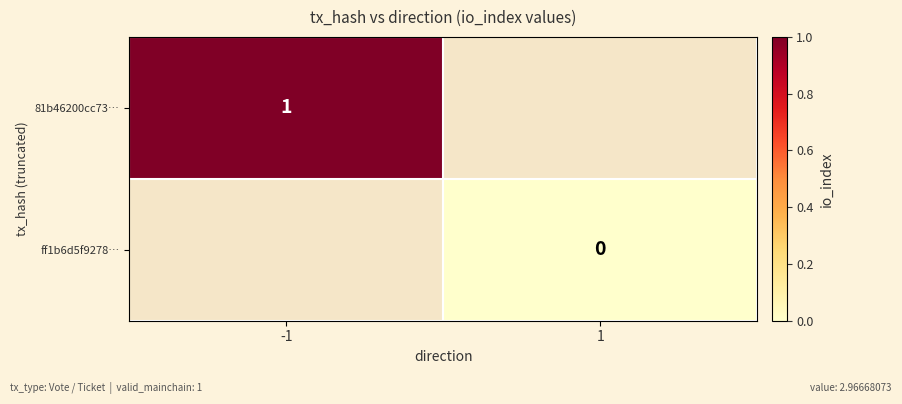

How many data points does each series have?

2